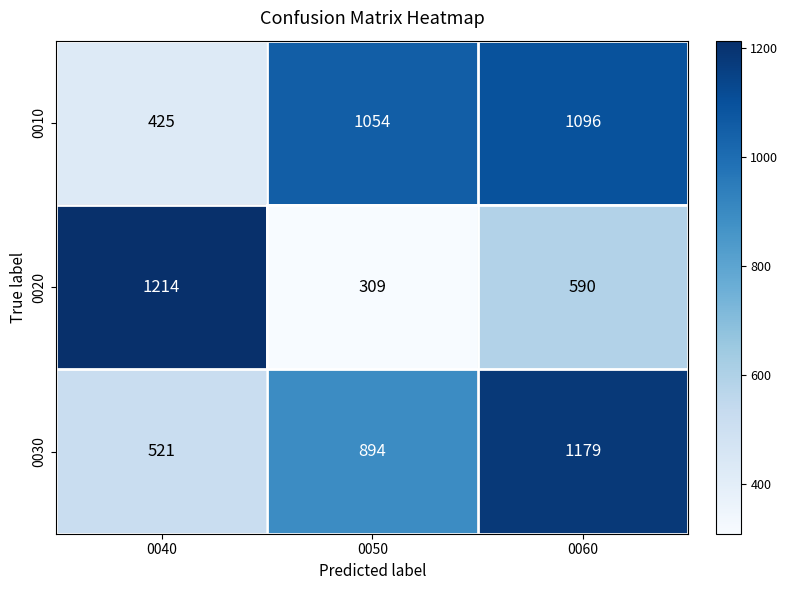

What is the smallest value displayed?

309